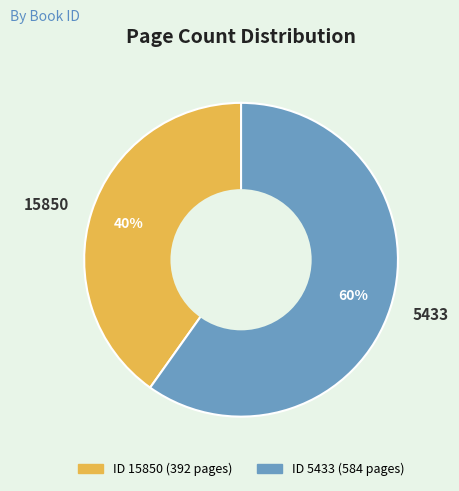

Combined, do 5433 and 15850 account for over 50%?

Yes